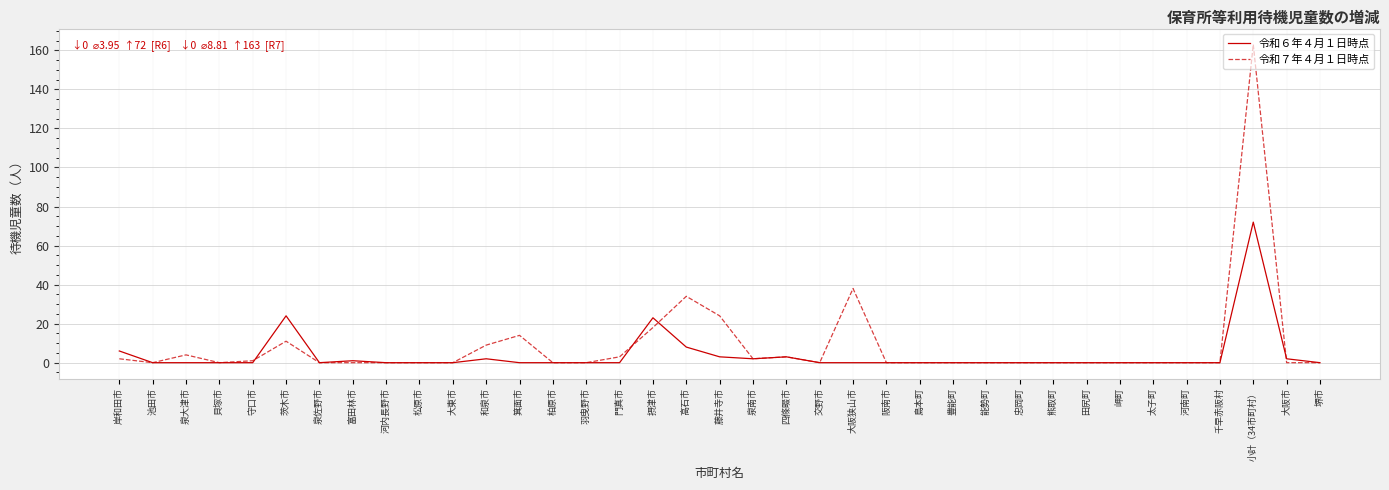

What position from the left is 高石市?

18